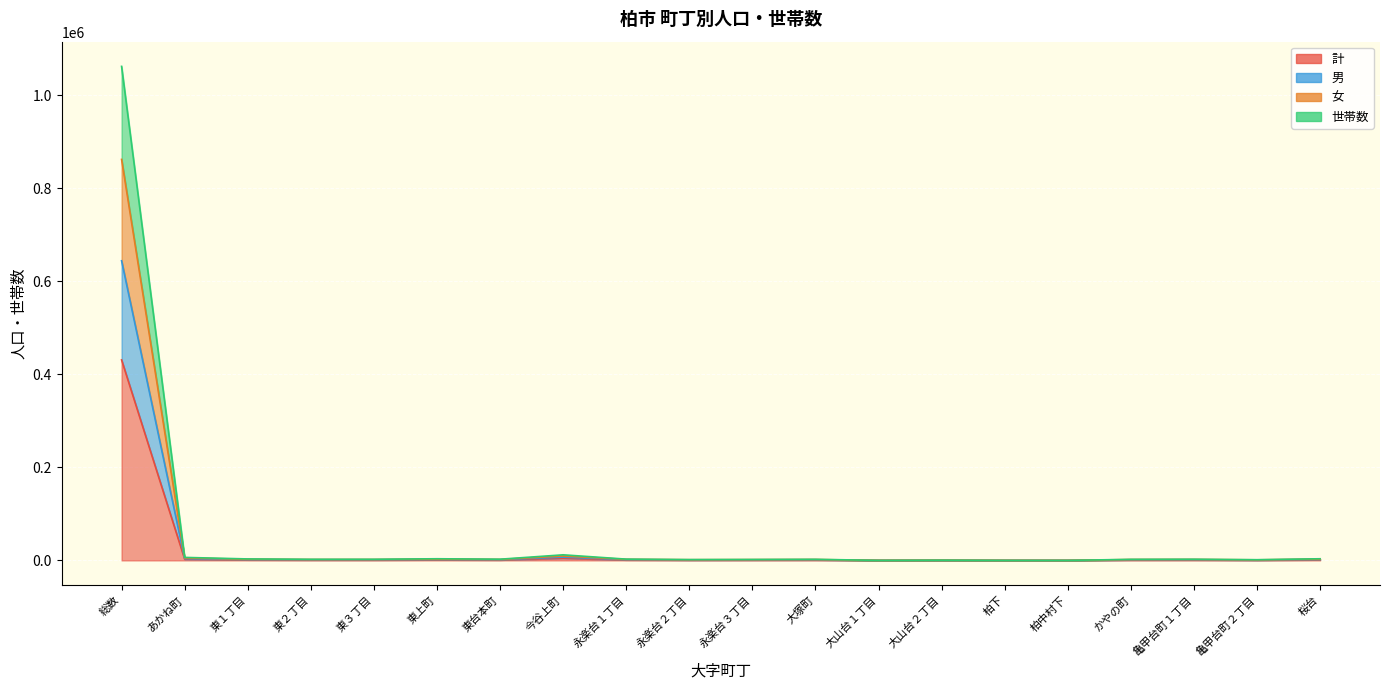

Does the chart display data point markers on the line(s)?

No